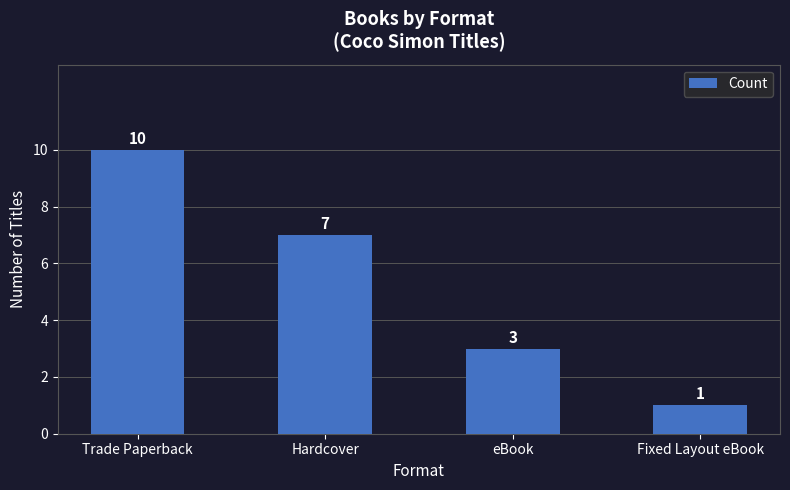

What is the maximum value shown in the chart?

10